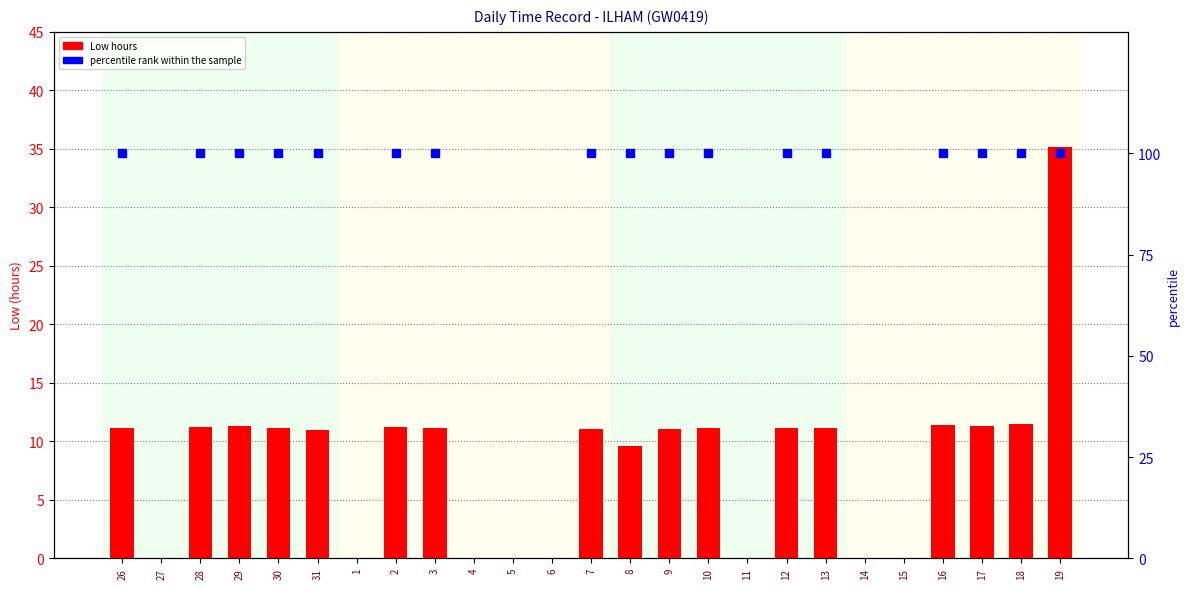

The value at 8 is 5.2. True or false?

False